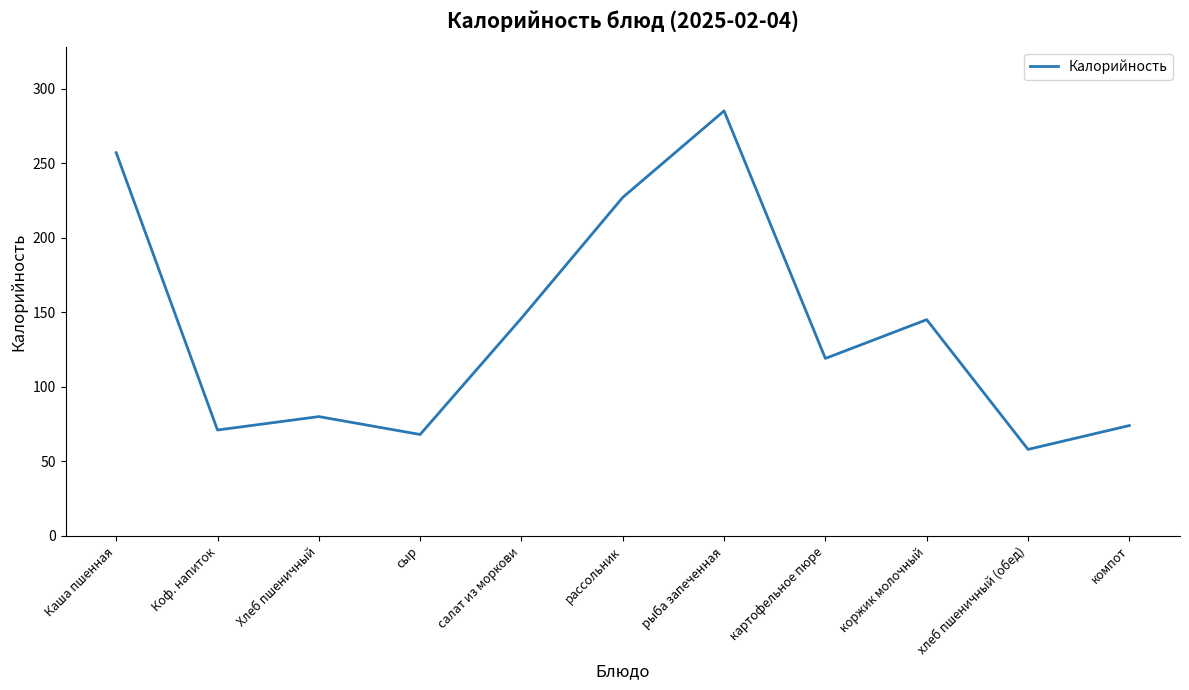

Read the value at сыр, to the nearest 5.

70